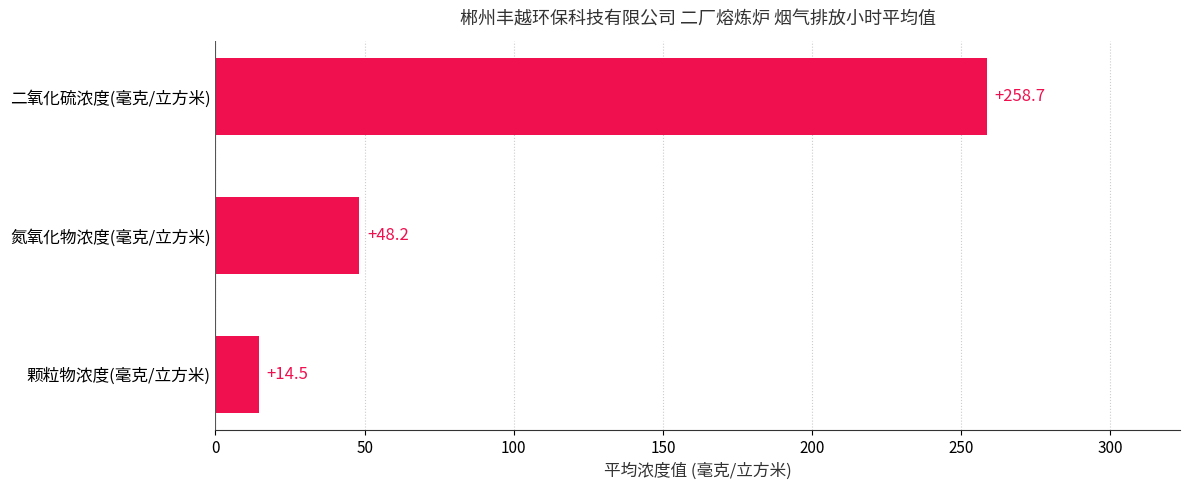

Reading bottom to top, list all the values displayed in this chart.

14.5	48.2	258.7